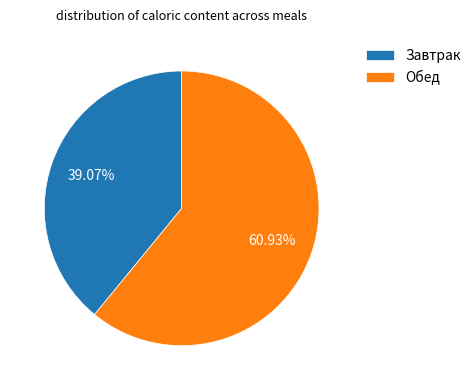

Rank the categories by value from highest to lowest.

Обед, Завтрак